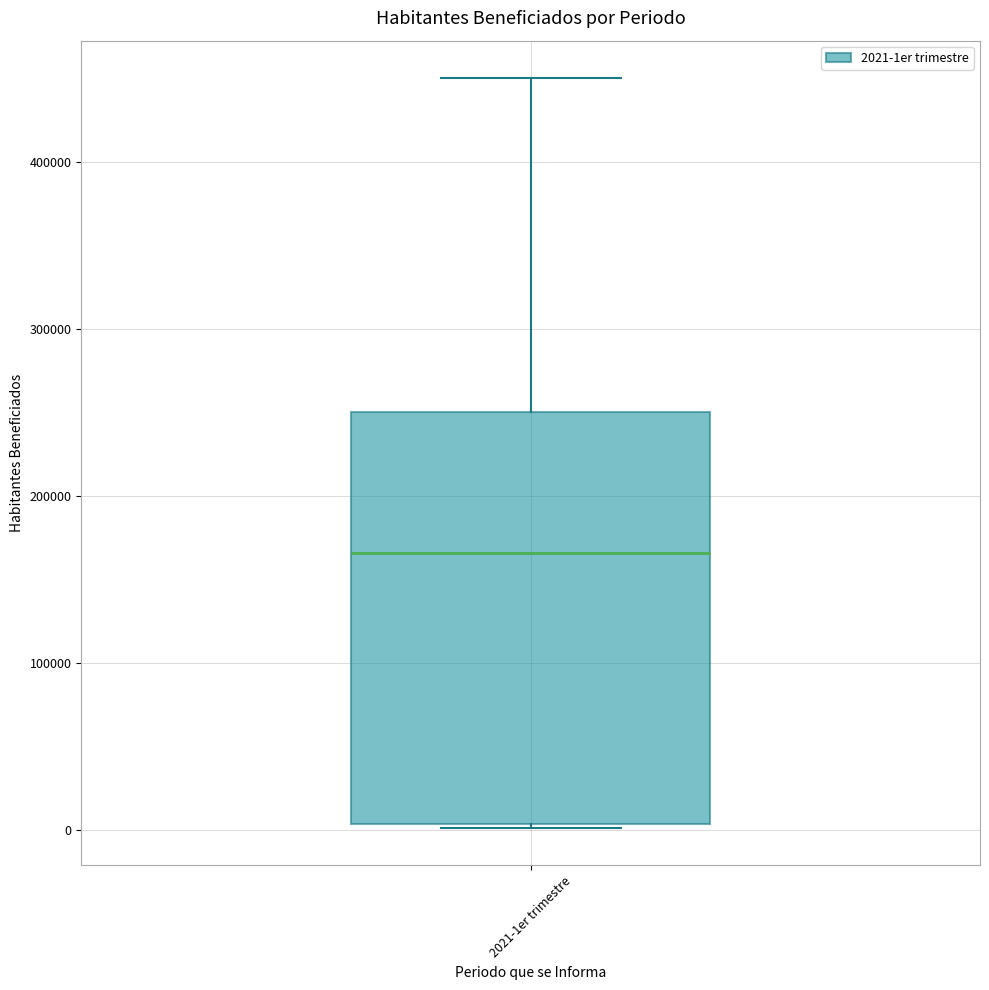

Where is the upper edge of the box for 2021-1er trimestre on the y-axis? The values are not printed on the chart, so give them approximately, as read against the axis.

250000